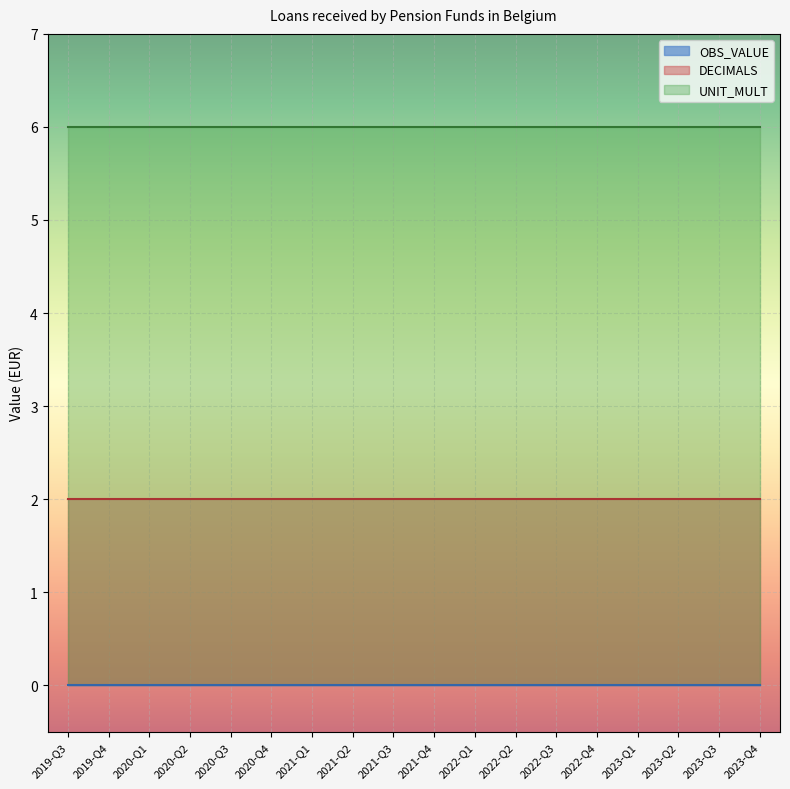

At which category does the chart reach its peak across all series?

2019-Q3